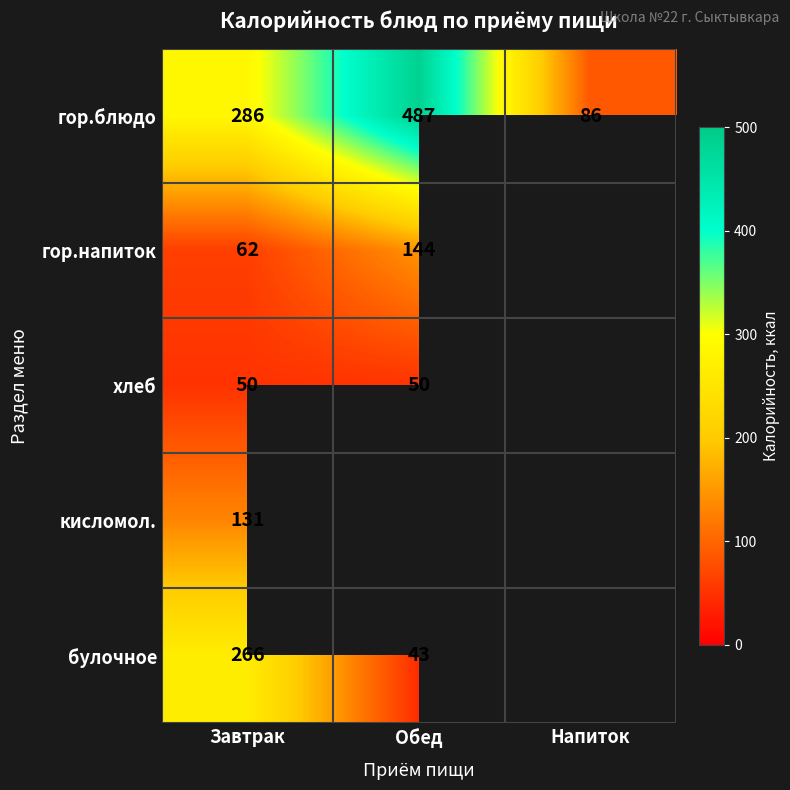

The гор.блюдо series shows 270 at Обед. True or false?

False